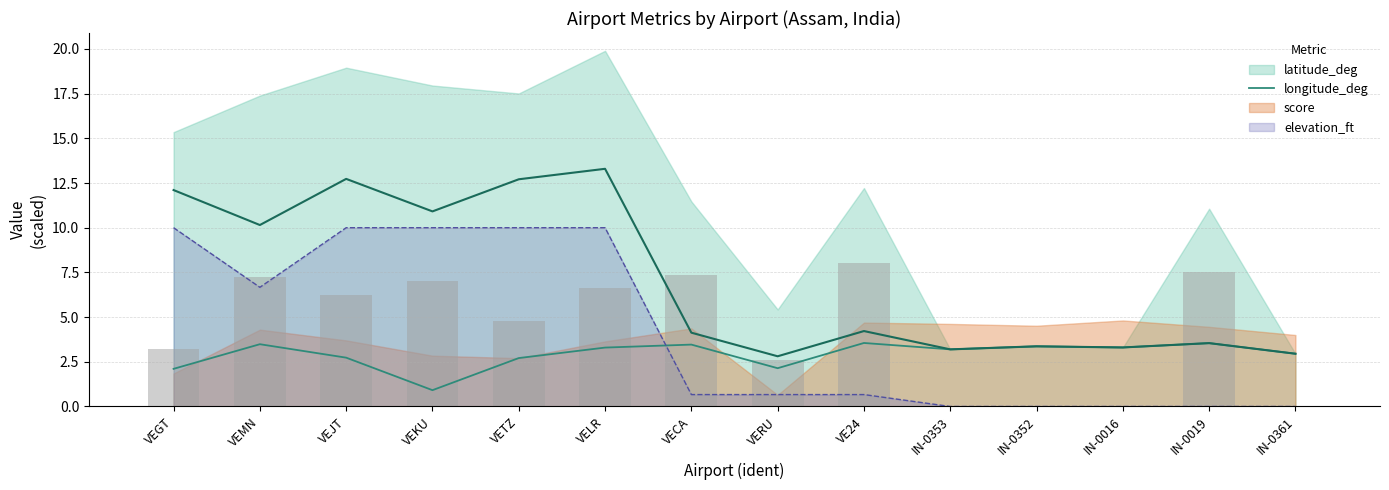

The value at VEJT is 6.2. True or false?

True